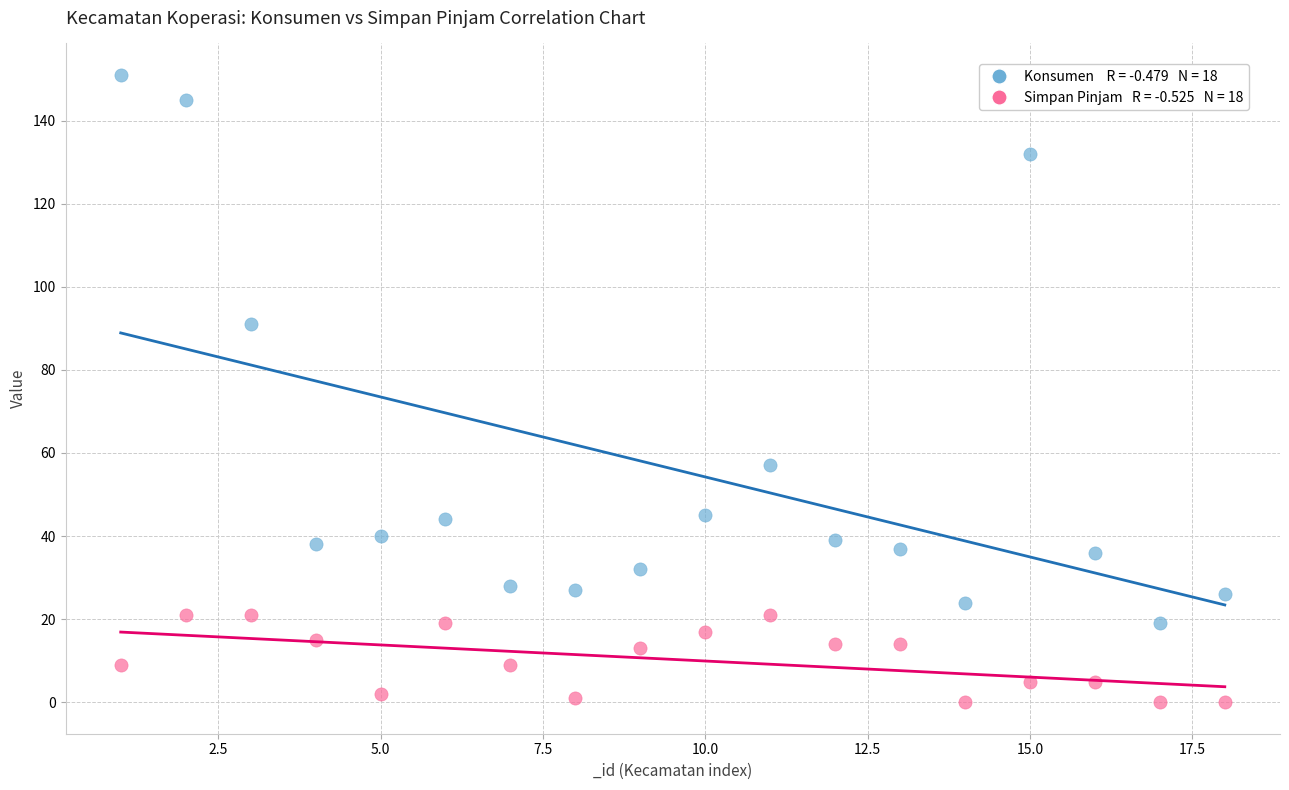

Across all series, what Y value is closest to 75?

91